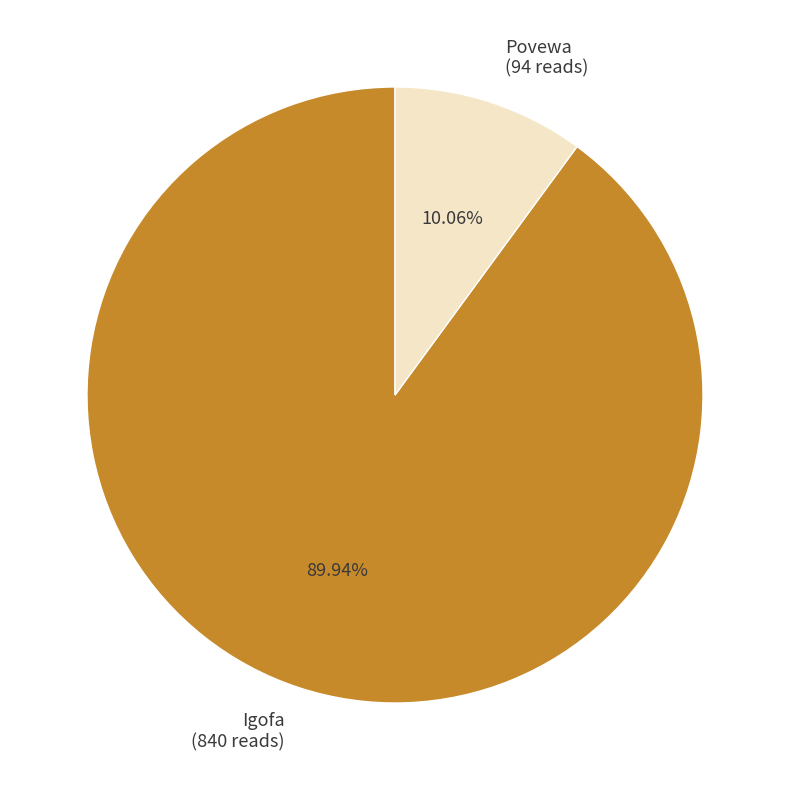

Which slice is the largest?

Igofa